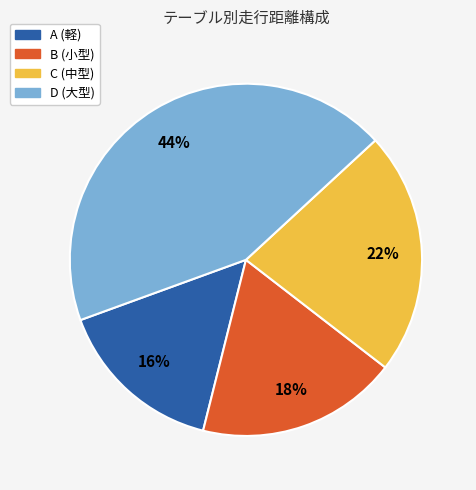

To the nearest percent, what is the average slice percentage?

25%